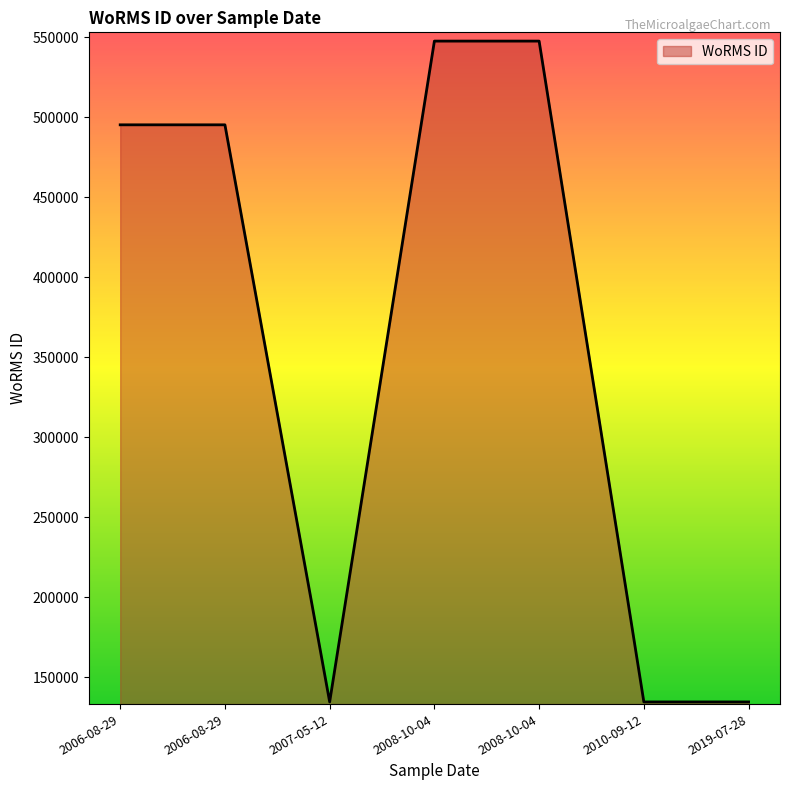

What is the difference between the maximum and second lowest values?

413163